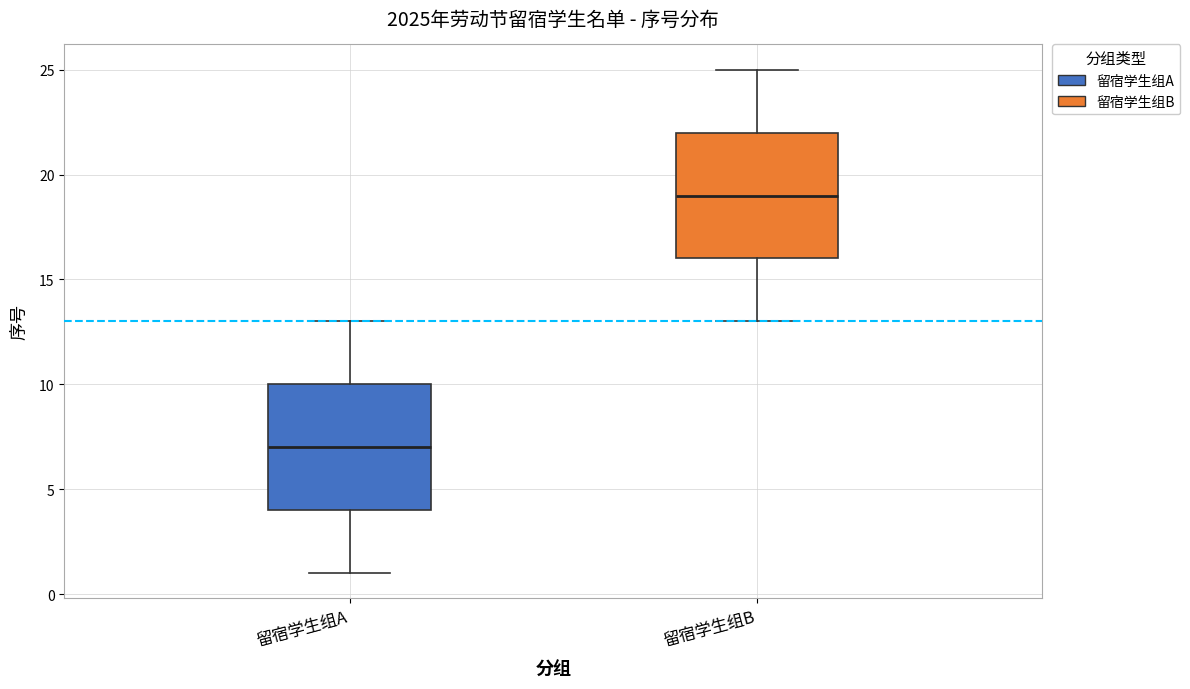

Reading left to right, transcribe this box plot: for each box, give where its median line is, the range the box spans, and where its two whiskers end, as read against the y-axis. The values are not printed on the chart, so give them approximately, as read against the axis.

留宿学生组A: median 7, box 4 to 10, whiskers 1 to 13
留宿学生组B: median 19, box 16 to 22, whiskers 13 to 25